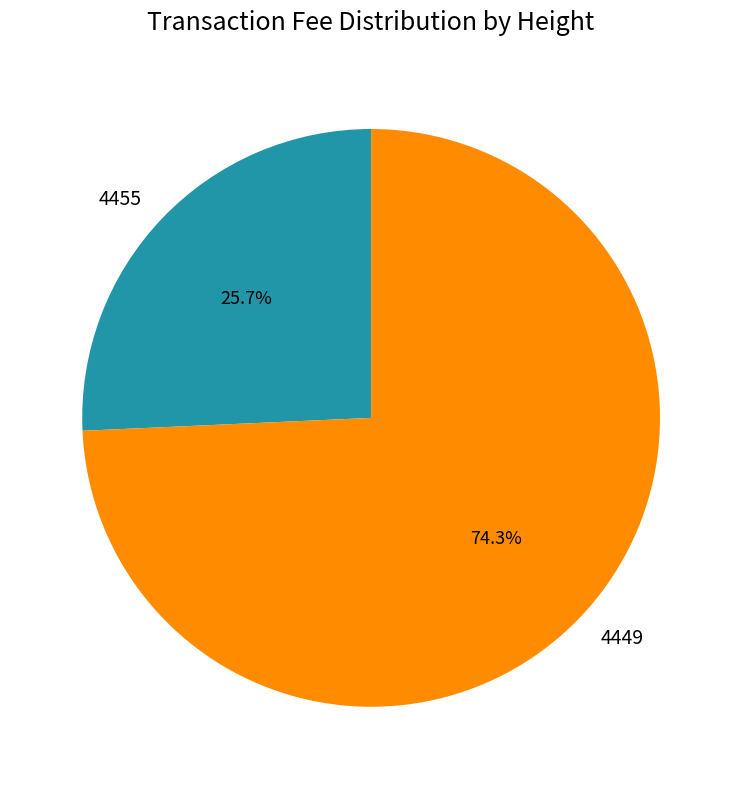

Between 4449 and 4455, which is larger?

4449